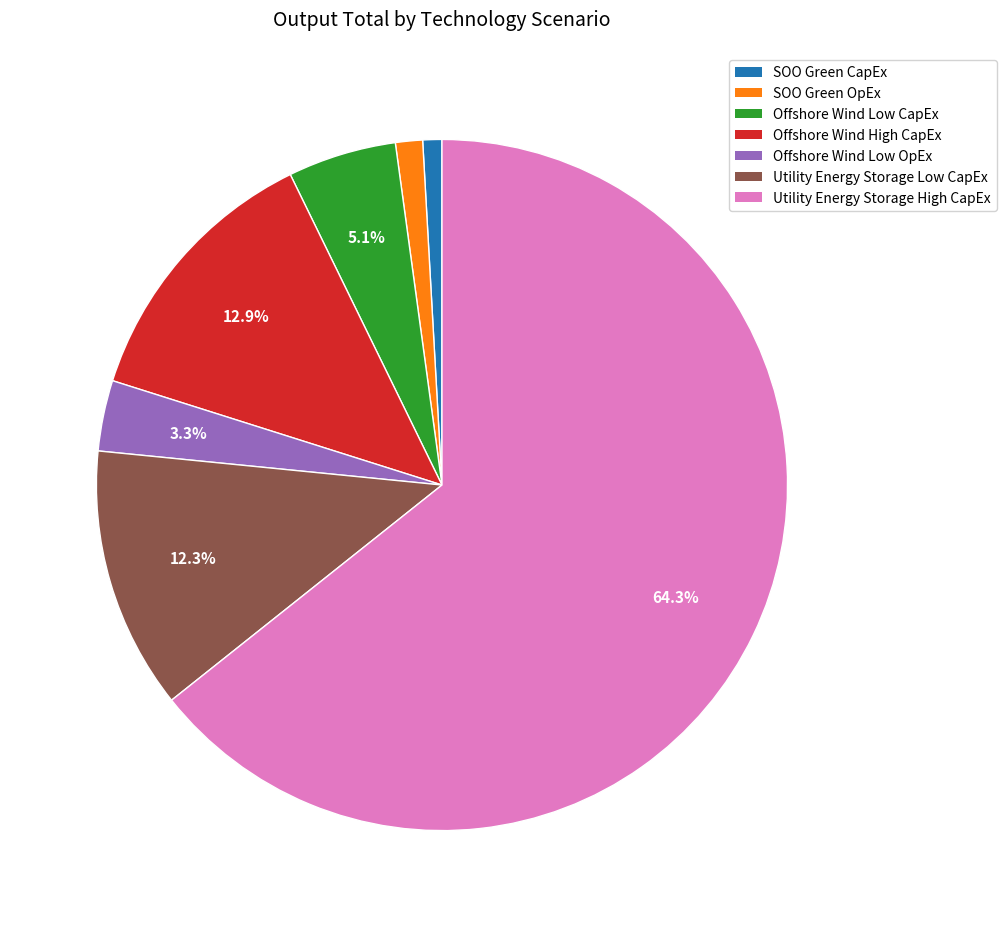

The Offshore Wind High CapEx slice represents 24% of the pie. True or false?

False